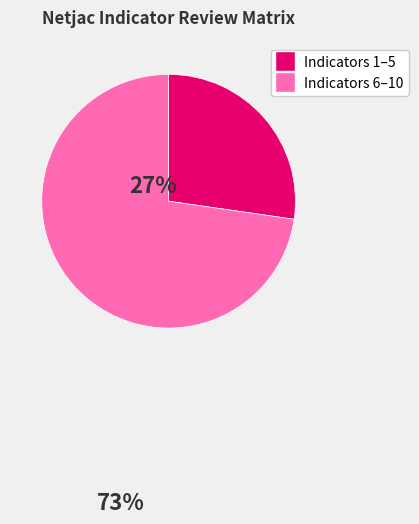

Is there a majority slice in this chart?

Yes